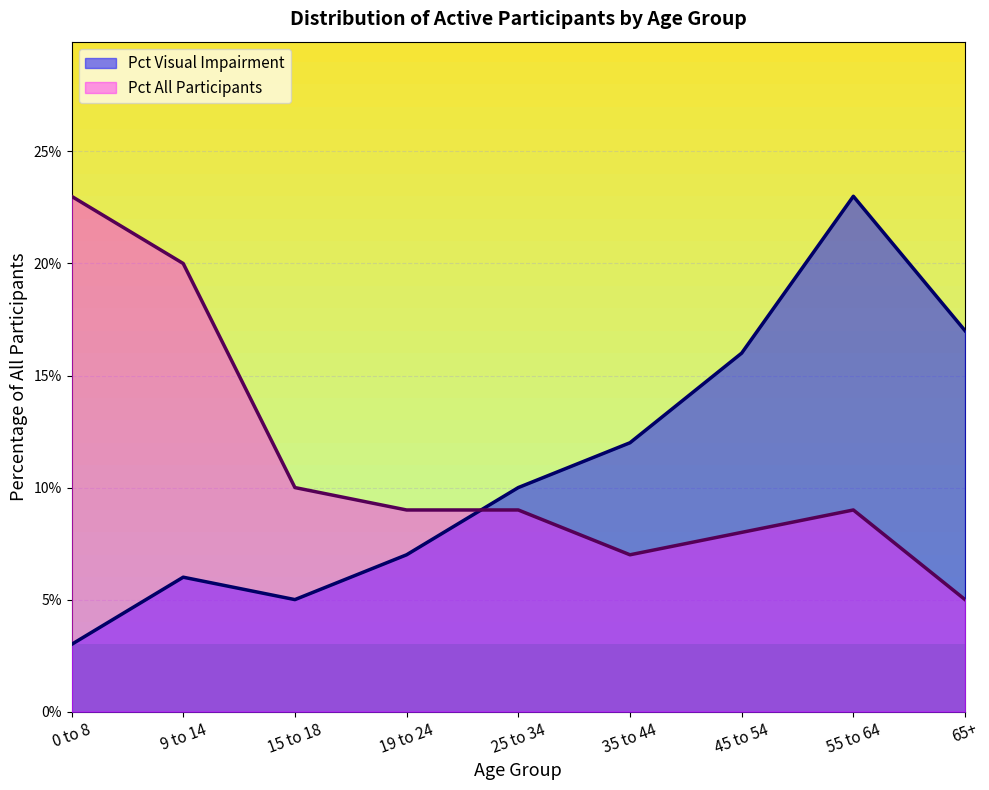

At which category does the chart reach its minimum across all series?

0 to 8